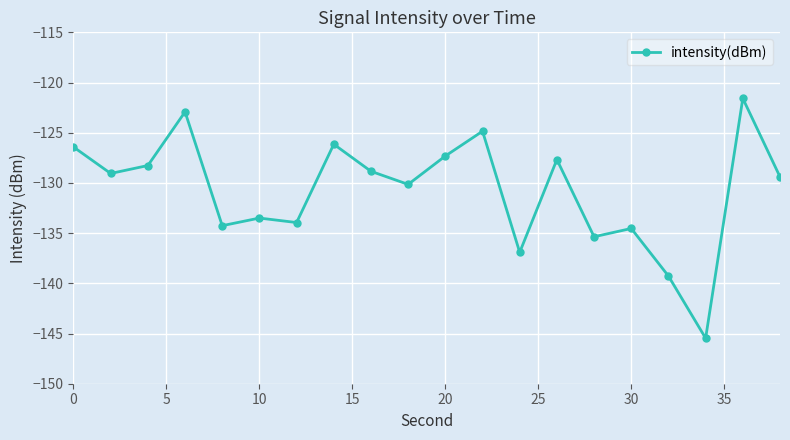

What is the value of the 16th point from the left?

-134.5